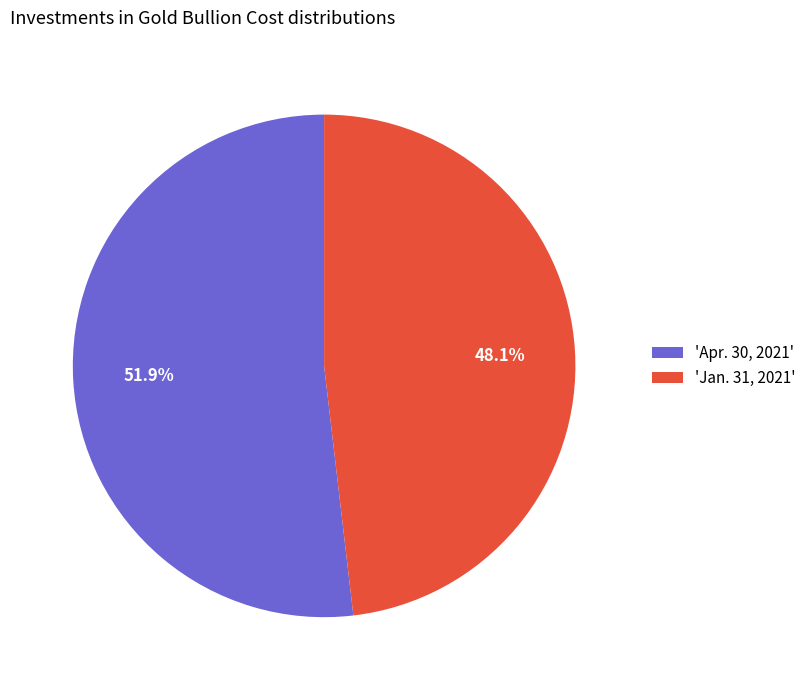

Count the number of slices in the pie.

2